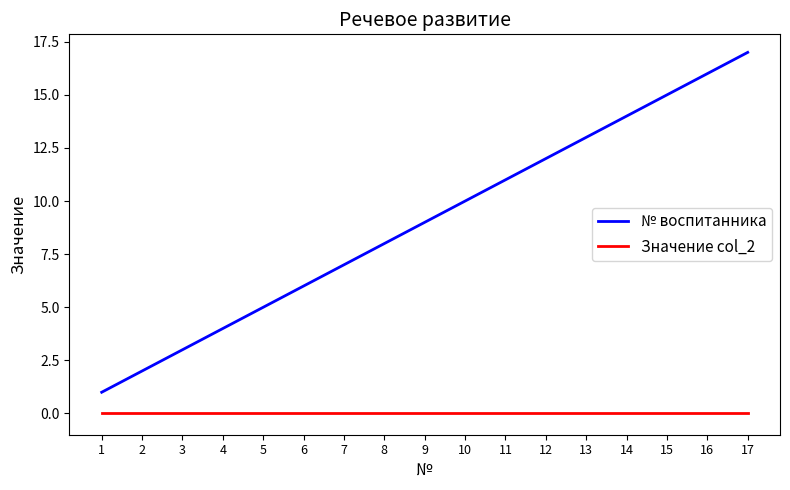

Which series has the largest total across all categories?

№ воспитанника